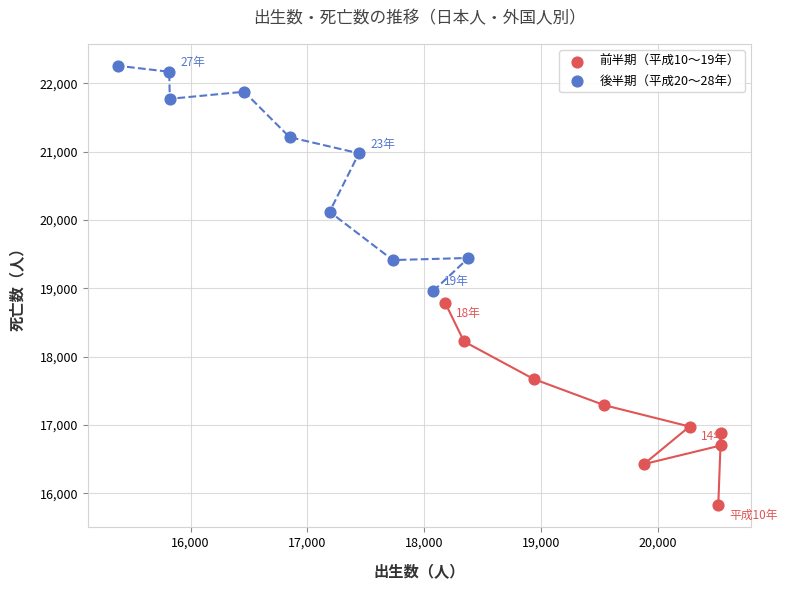

Which series reaches the maximum Y coordinate?

後半期（平成20〜28年）